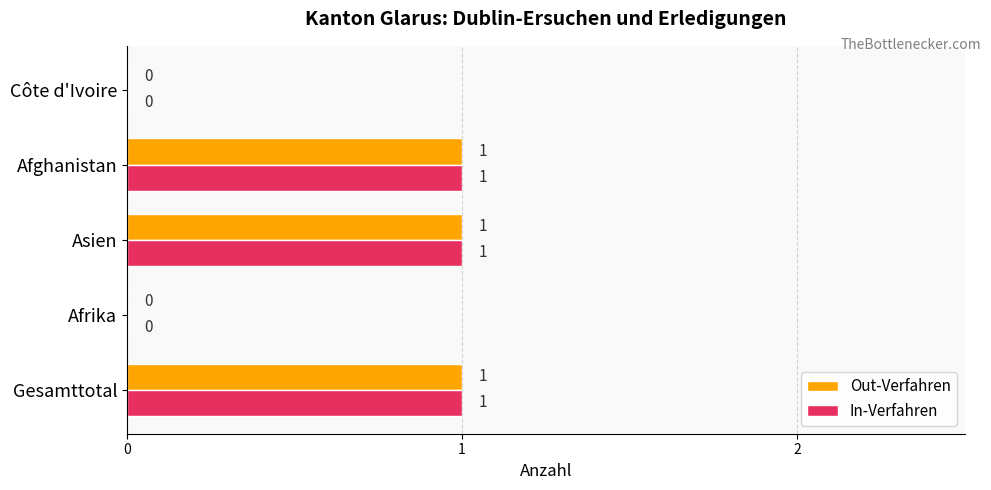

True or false: Out-Verfahren has a value of 0 at Afghanistan.

False